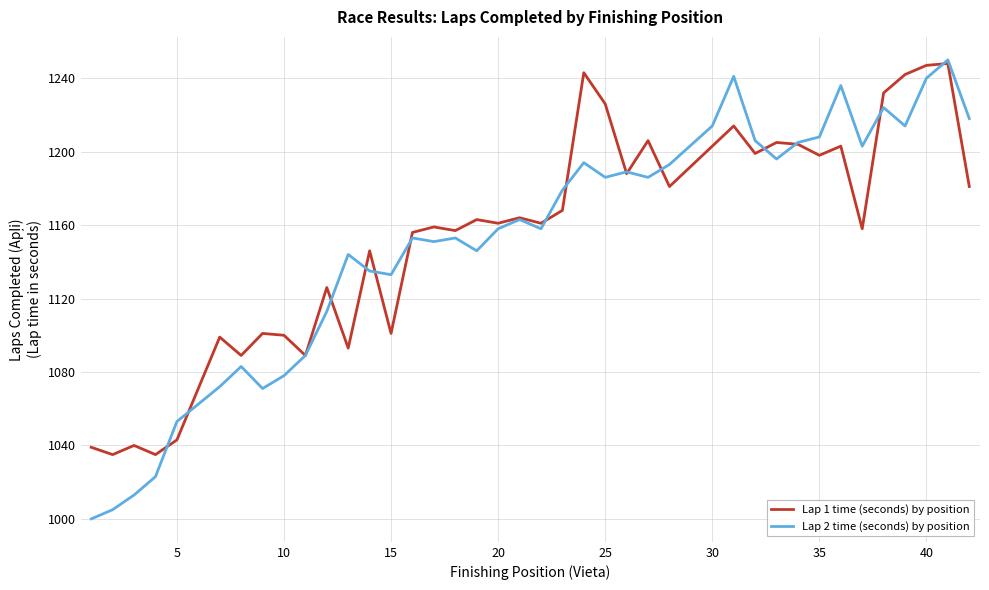

What is the difference between the second highest and minimum values in the Lap 1 time (seconds) by position series?

212